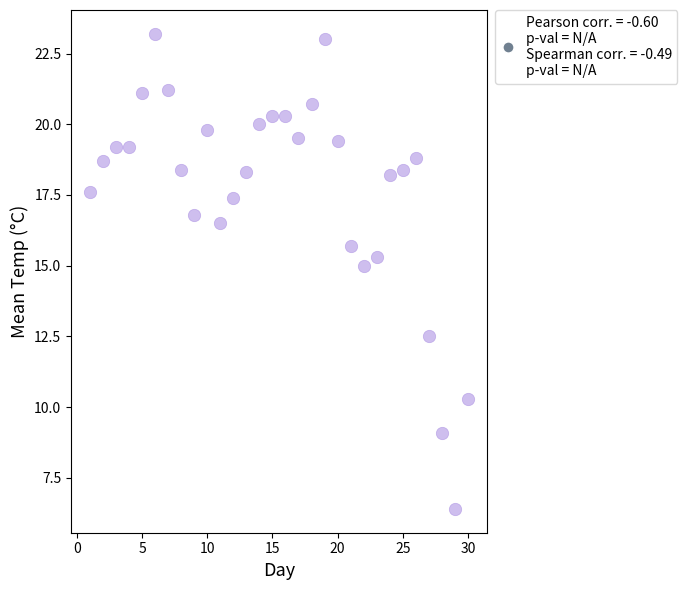

What is the range of Y values (max minus min)?

16.8